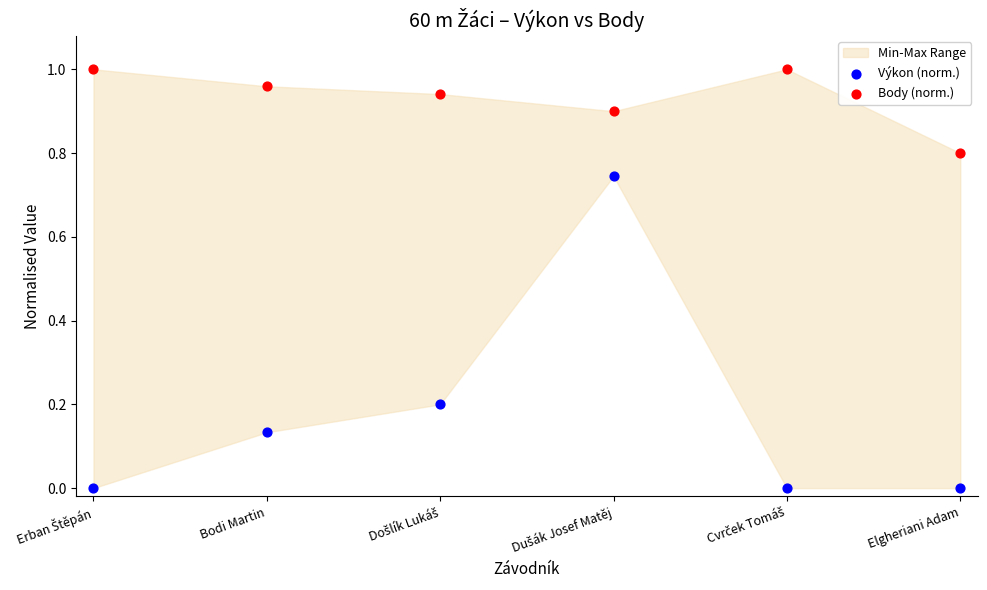

Which series has the largest Y range (max minus min)?

Výkon (norm.)